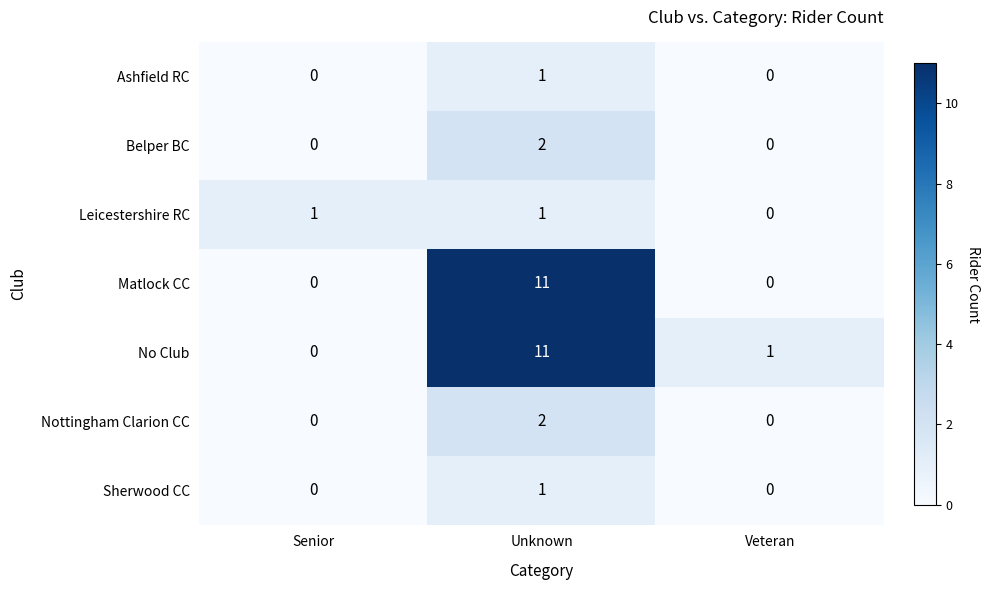

What is the total value across all series at Unknown?

29